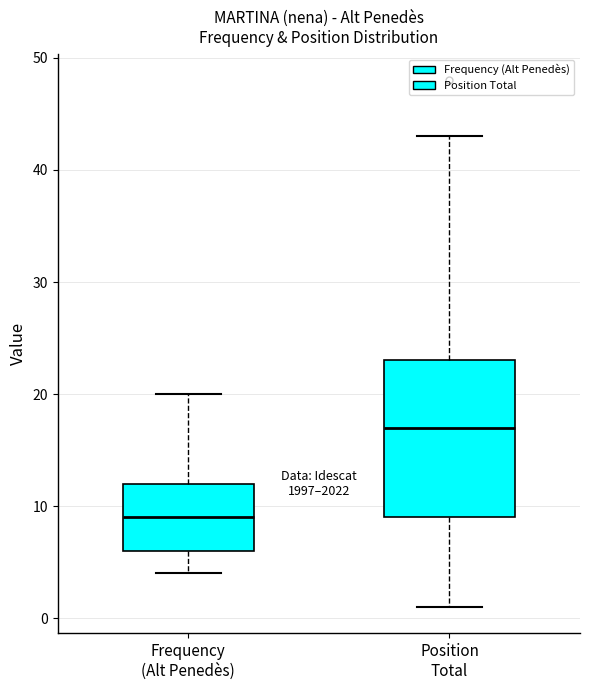

Reading left to right, read every box against the y-axis: the position of its median line, the range the box covers, and the ends of its whiskers. The values are not printed on the chart, so give them approximately, as read against the axis.

Frequency (Alt Penedès): median 9, box 6 to 12, whiskers 4 to 20
Position Total: median 17, box 9 to 23, whiskers 1 to 43